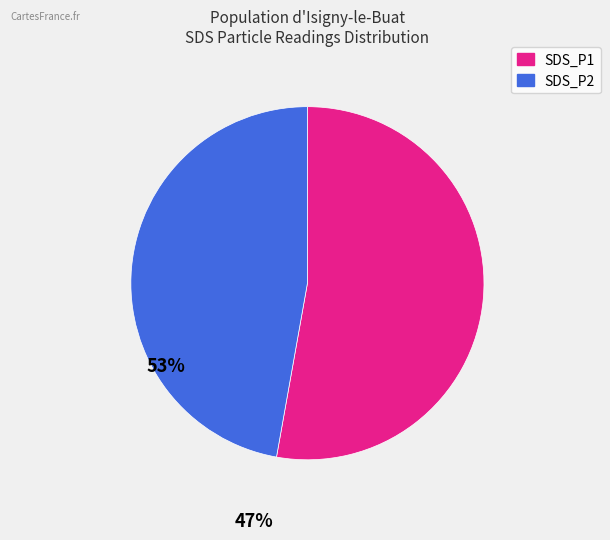

Which has a higher value, SDS_P2 or SDS_P1?

SDS_P1